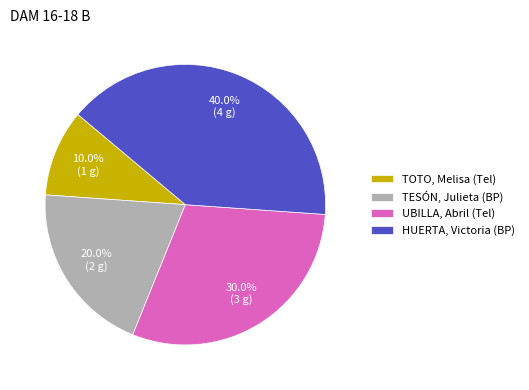

Count the number of slices in the pie.

4